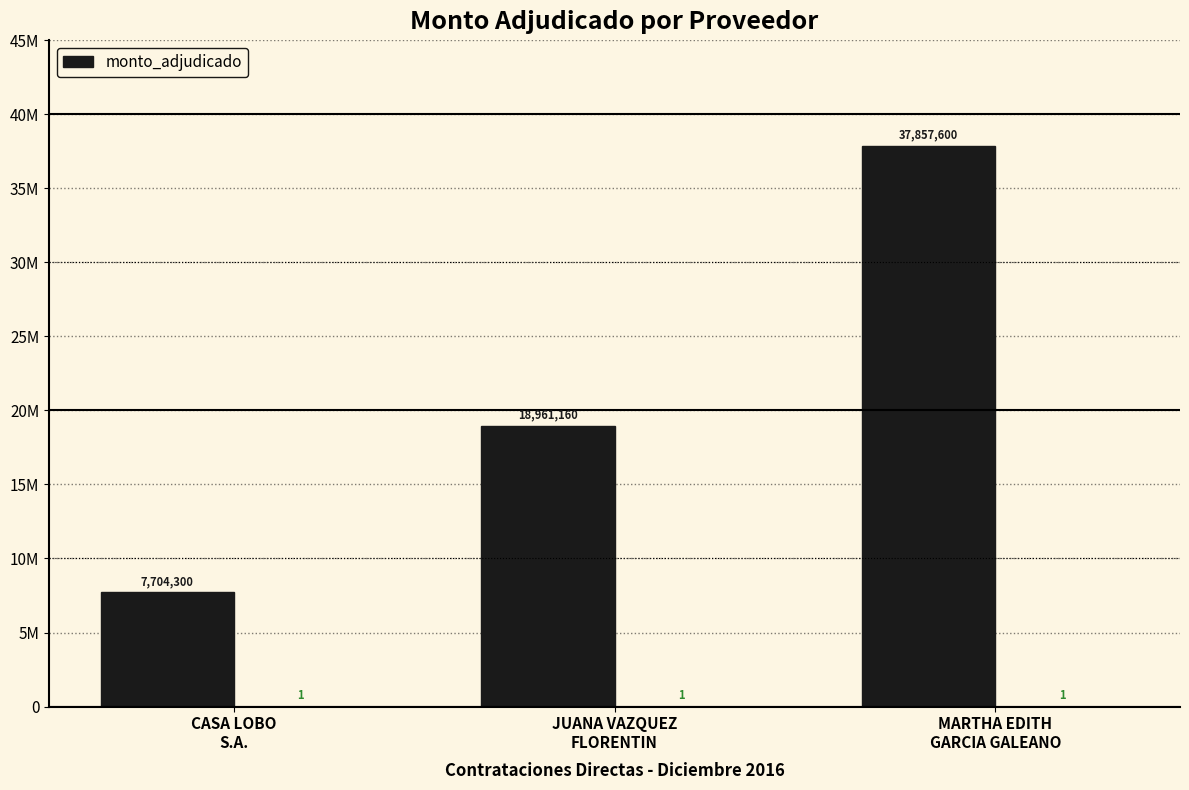

List the labels in order of value, largest first.

MARTHA EDITH
GARCIA GALEANO, JUANA VAZQUEZ
FLORENTIN, CASA LOBO
S.A.